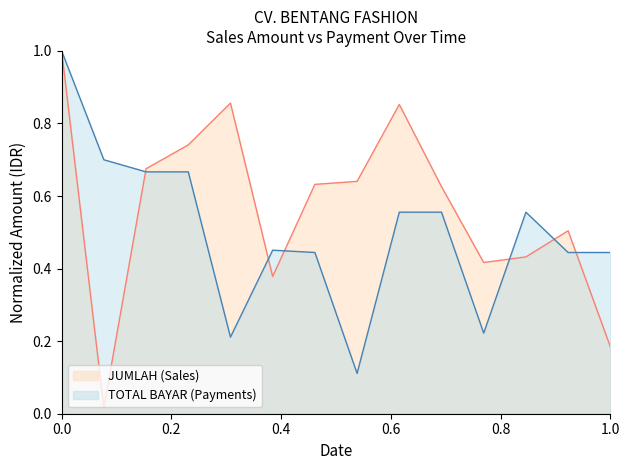

Reading right to left, extract all data points from this chart.

JUMLAH (Sales): 0.2	0.5	0.4	0.4	0.6	0.9	0.6	0.6	0.4	0.9	0.7	0.7	0.0	1.0
TOTAL BAYAR (Payments): 0.4	0.4	0.6	0.2	0.6	0.6	0.1	0.4	0.5	0.2	0.7	0.7	0.7	1.0